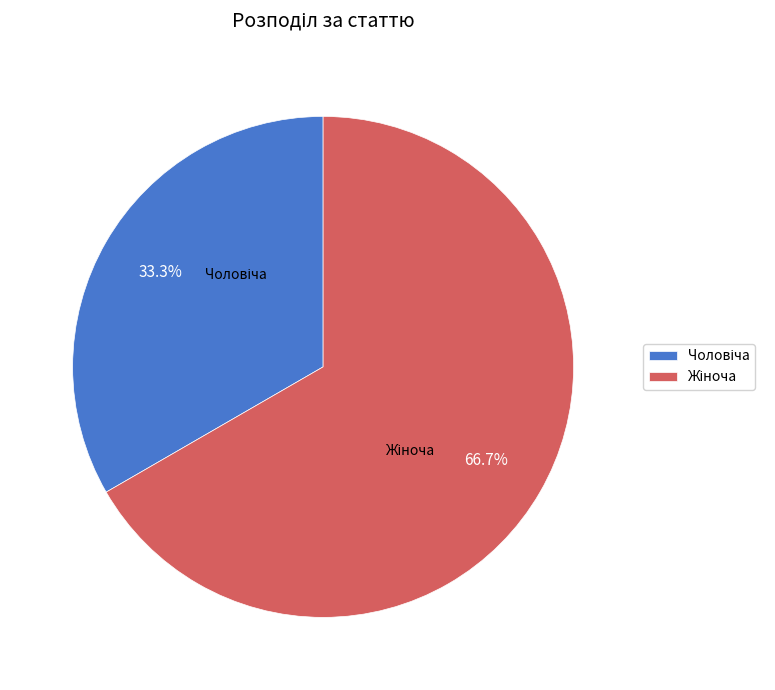

Is there a majority slice in this chart?

Yes